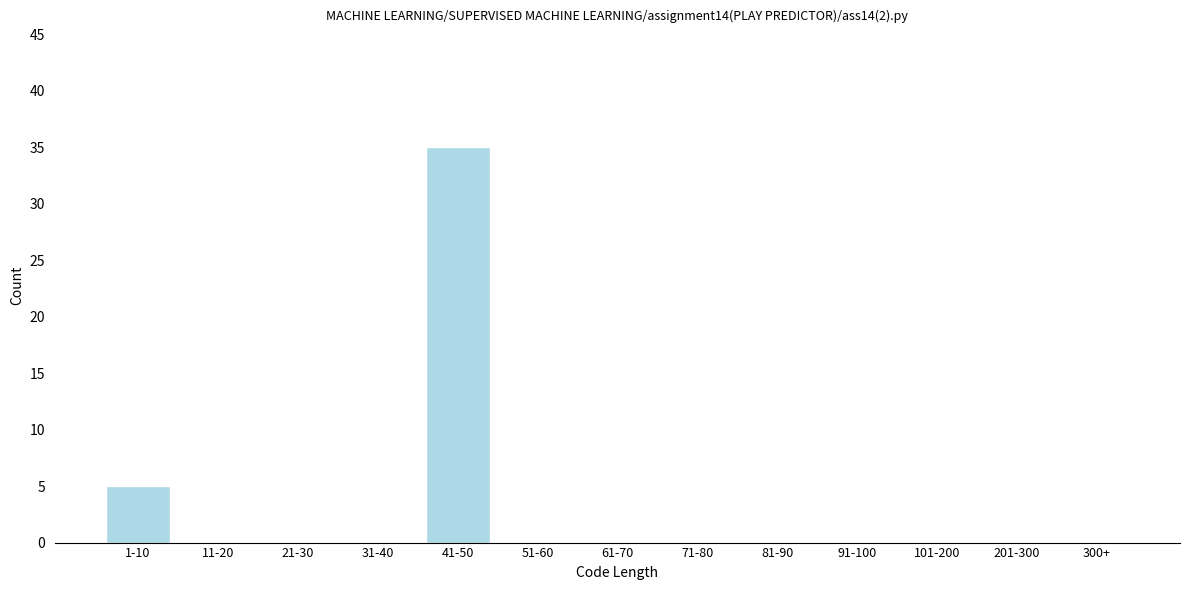

Reading right to left, transcribe all the data shown in this chart.

300+=0	201-300=0	101-200=0	91-100=0	81-90=0	71-80=0	61-70=0	51-60=0	41-50=35	31-40=0	21-30=0	11-20=0	1-10=5